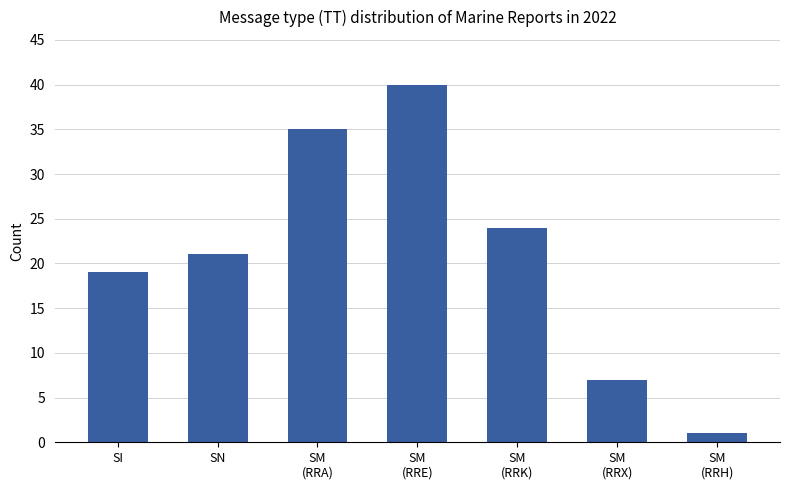

What position from the left is SM
(RRE)?

4